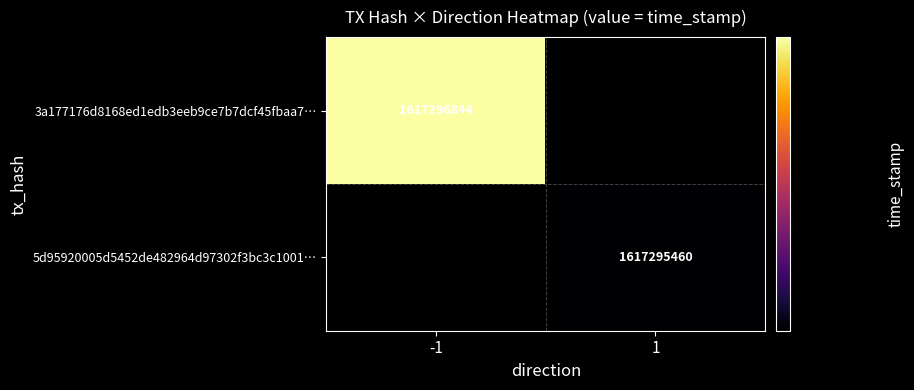

How many categories are shown in the chart?

2